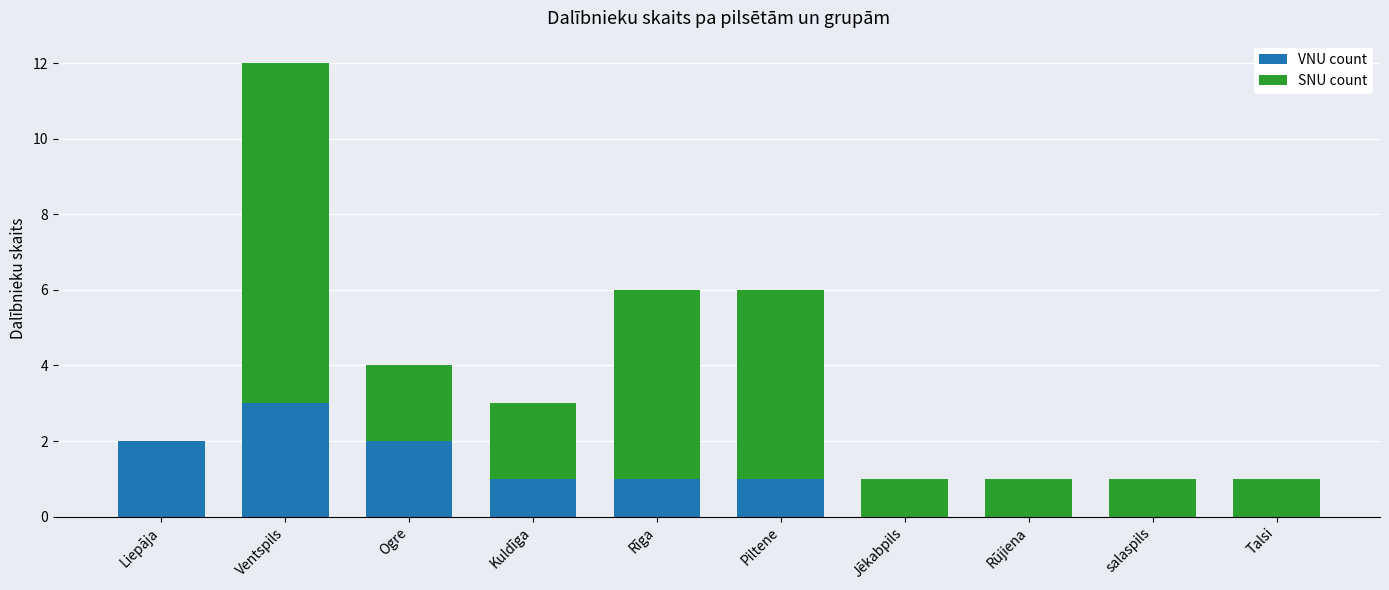

At which category is the sum across all series the highest?

Ventspils